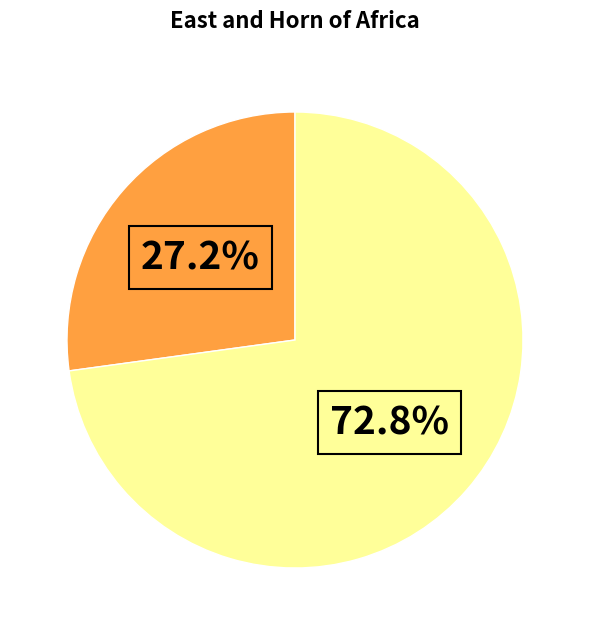

Does any single category account for the majority?

Yes